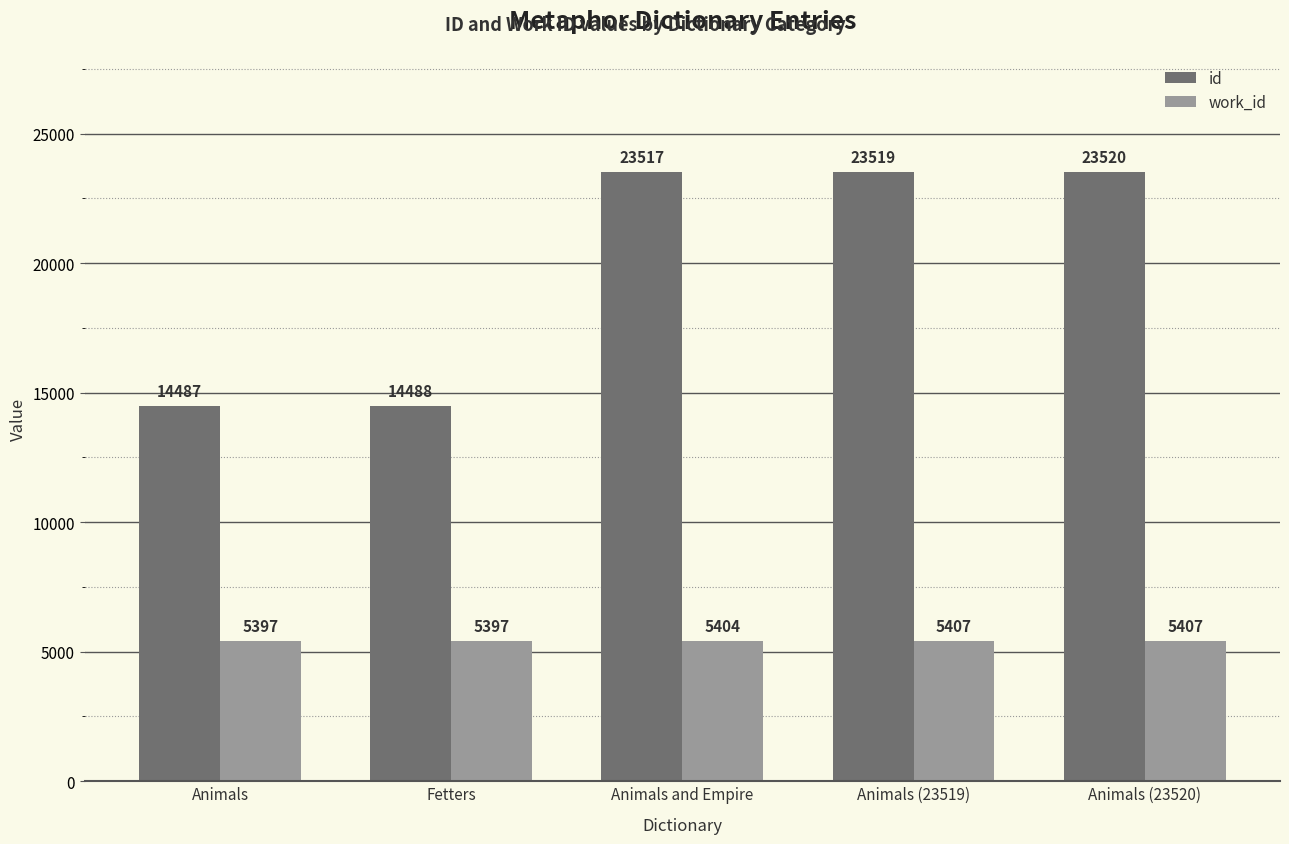

What is the lowest value of the id series?

14487